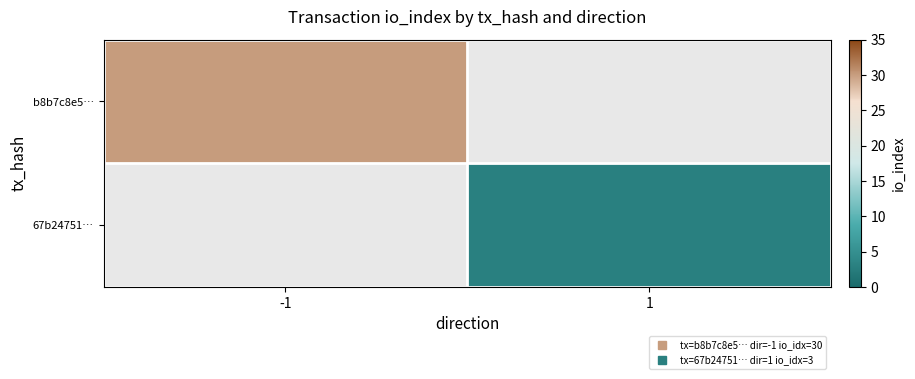

Rank the series by their maximum value, from lowest to highest.

b8b7c8e5…, 67b24751…